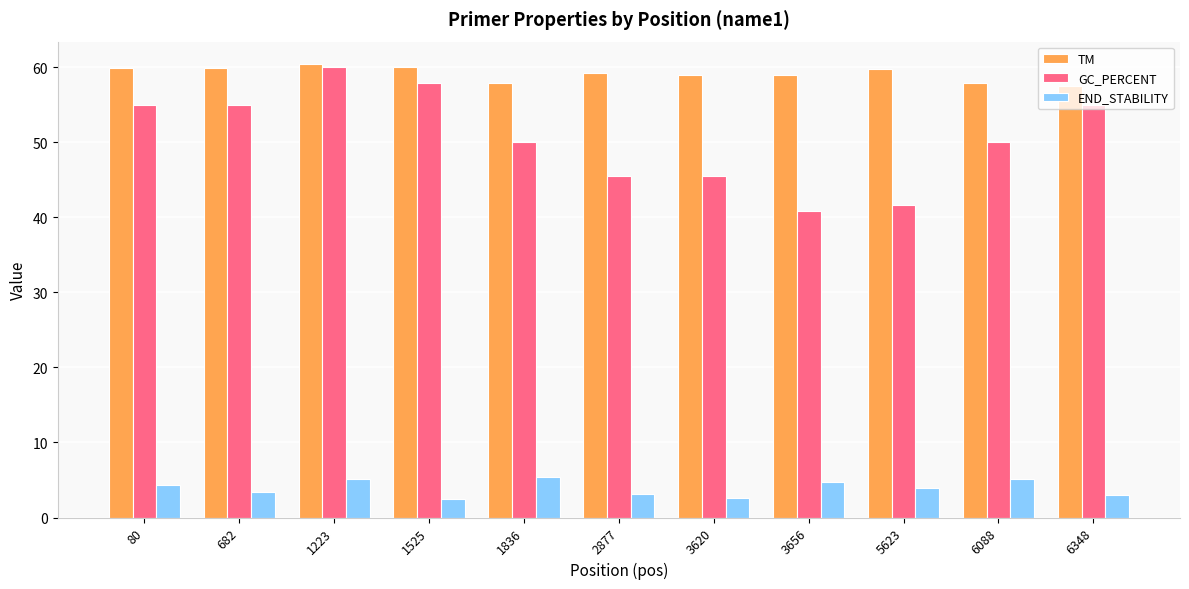

What is the difference between the second highest and minimum values in the GC_PERCENT series?

17.0